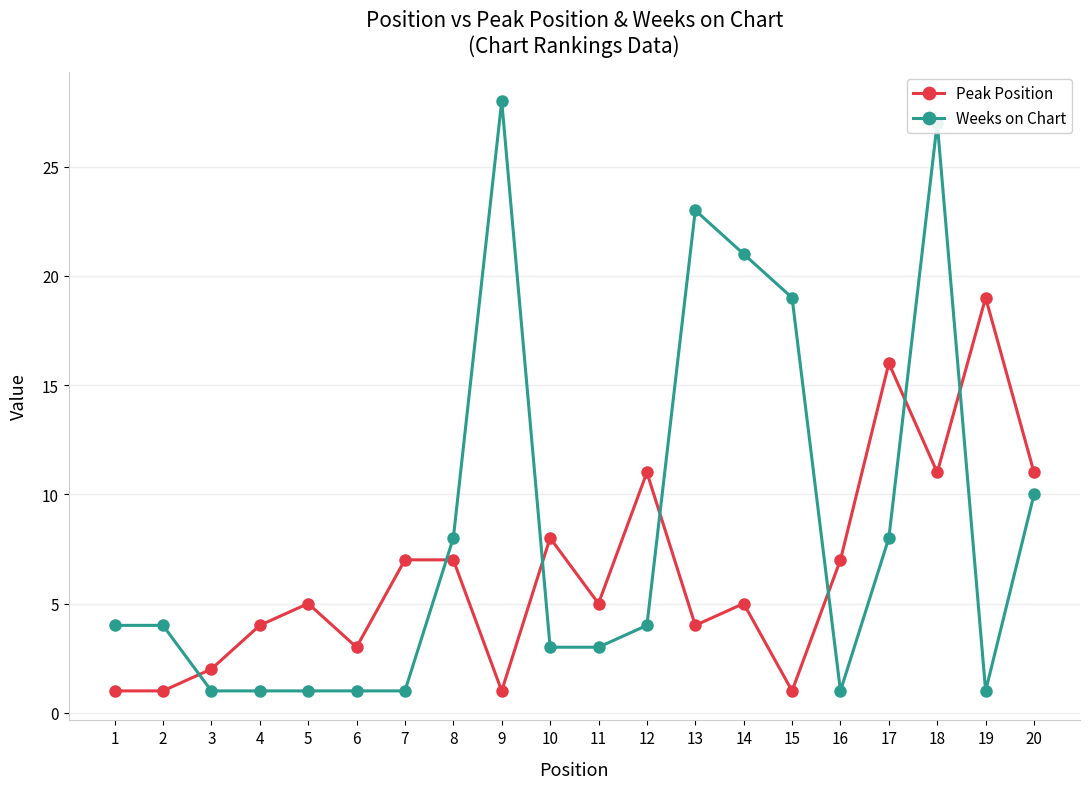

How many times do Peak Position and Weeks on Chart cross each other?

7